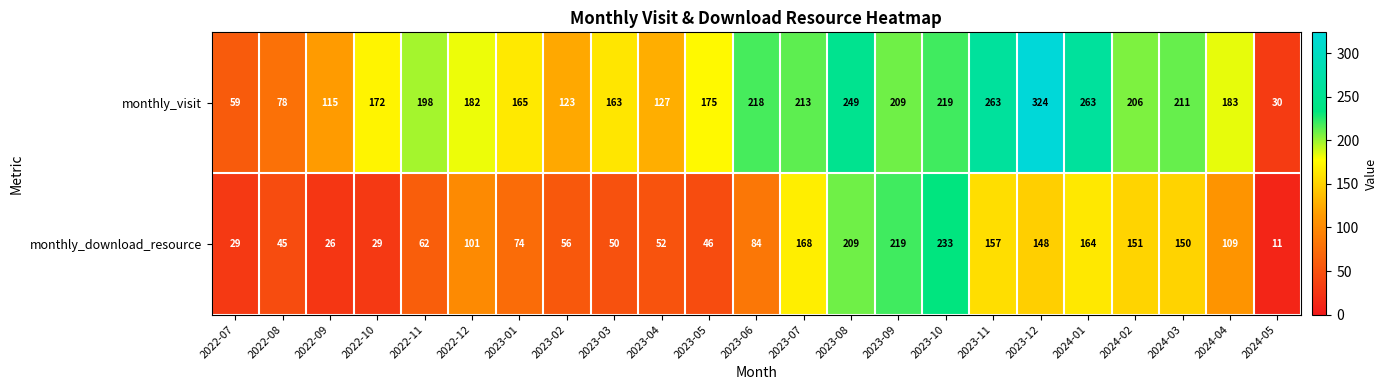

At how many categories does at least one series exceed 295?

1